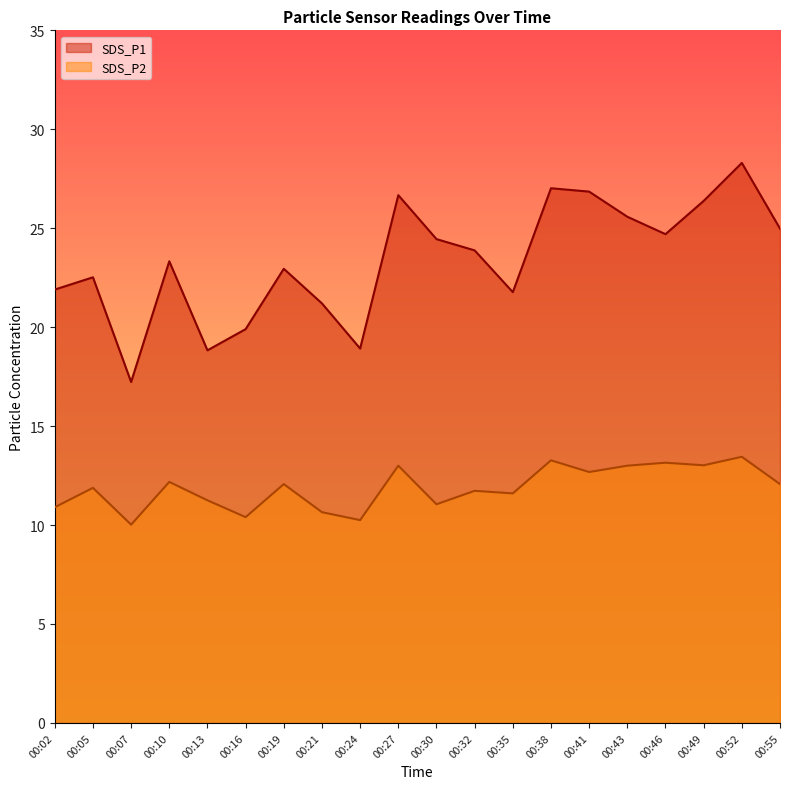

The SDS_P1 series shows 14.4 at 00:10. True or false?

False